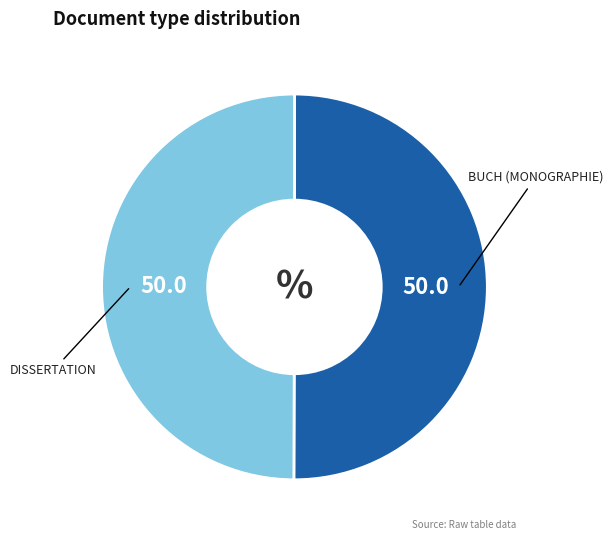

Rank the categories by value from highest to lowest.

Buch (Monographie), Dissertation